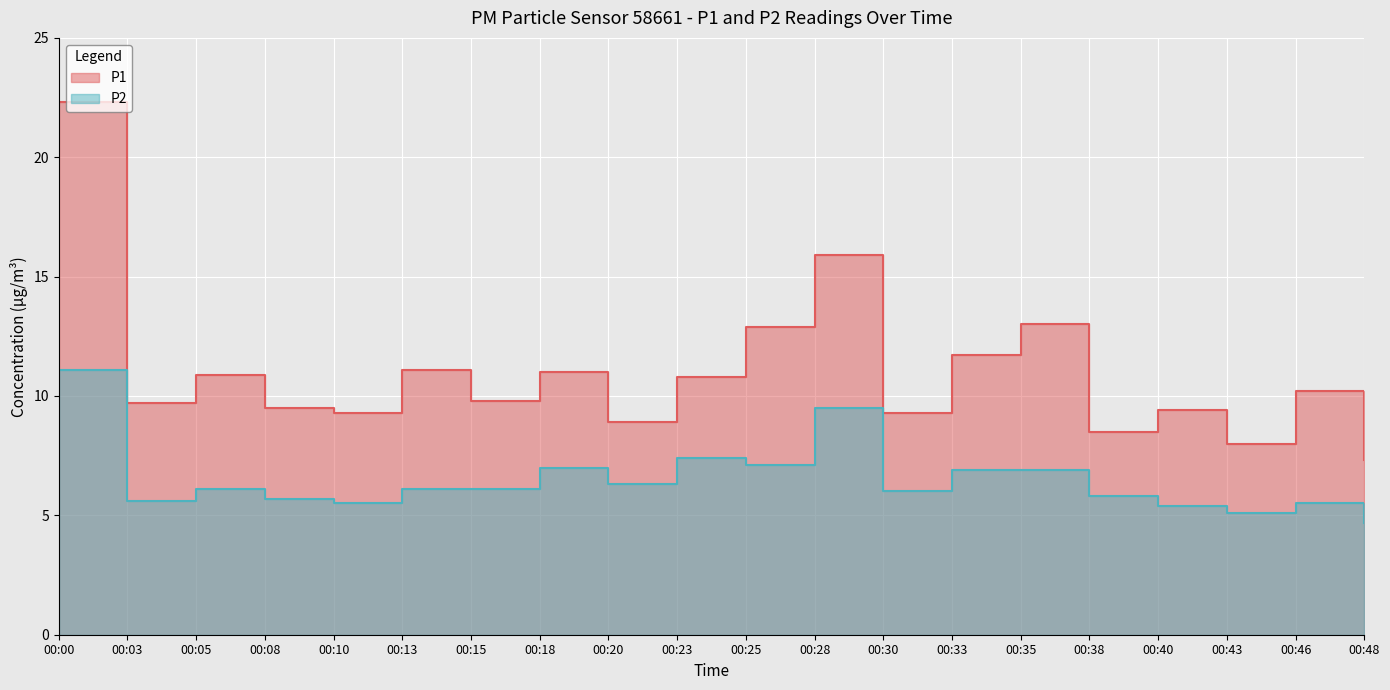

How many values in the P2 series are below 6?

8